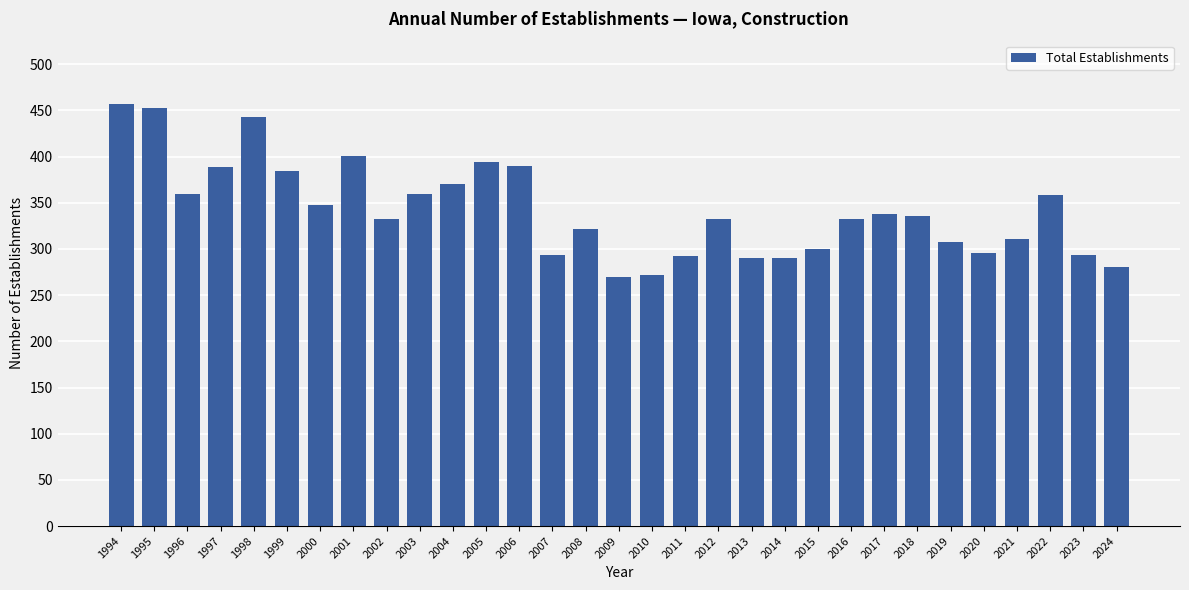

What is the difference between the second highest and second lowest values?

181